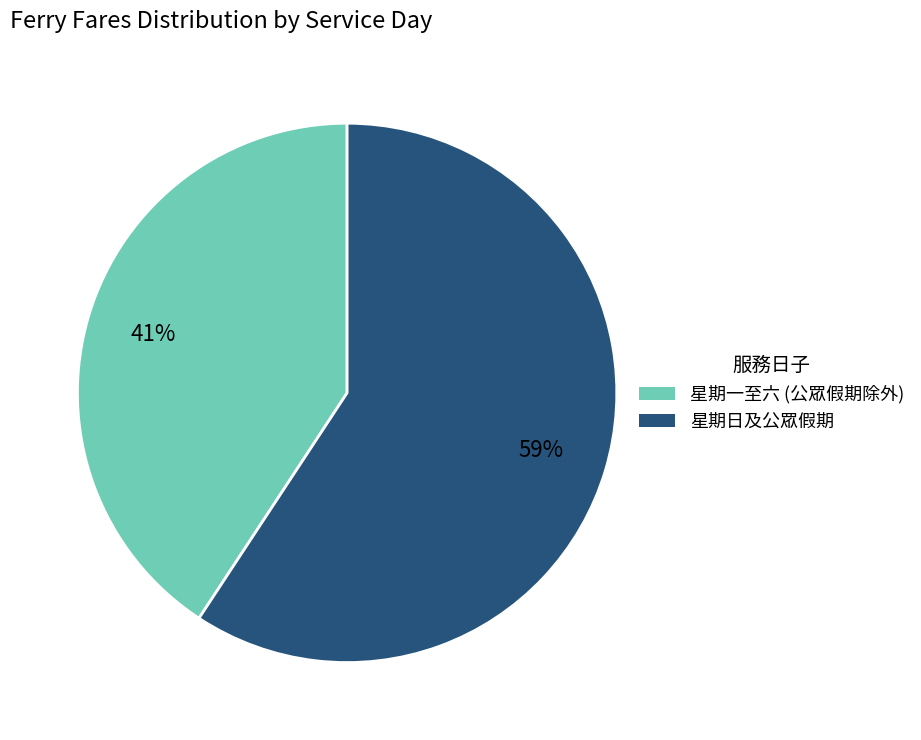

Is it true that 星期一至六 (公眾假期除外) is 33% of the pie?

False